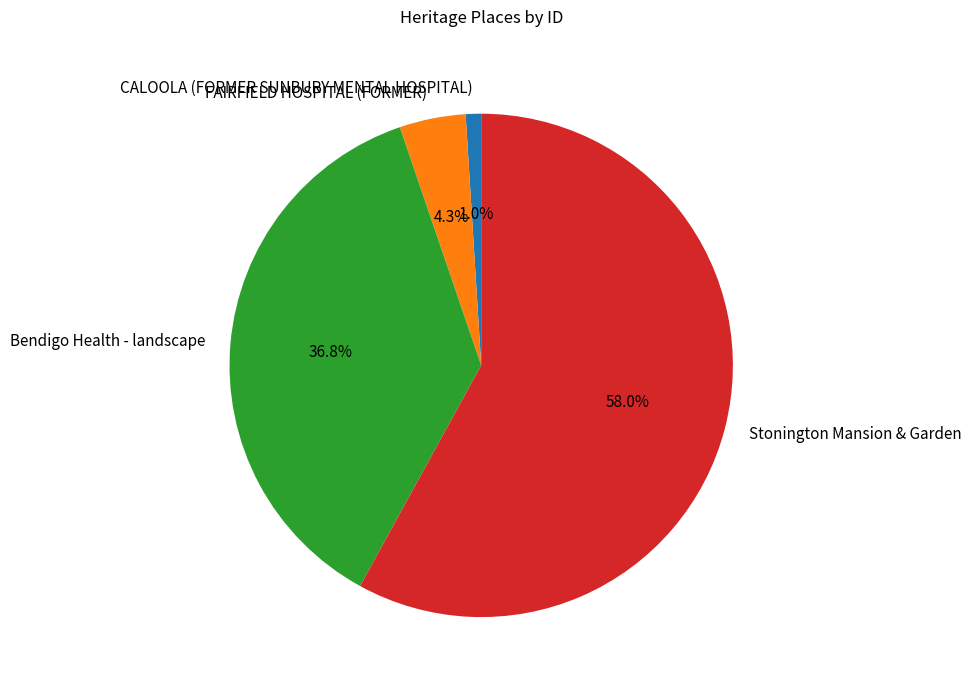

Is there a majority slice in this chart?

Yes